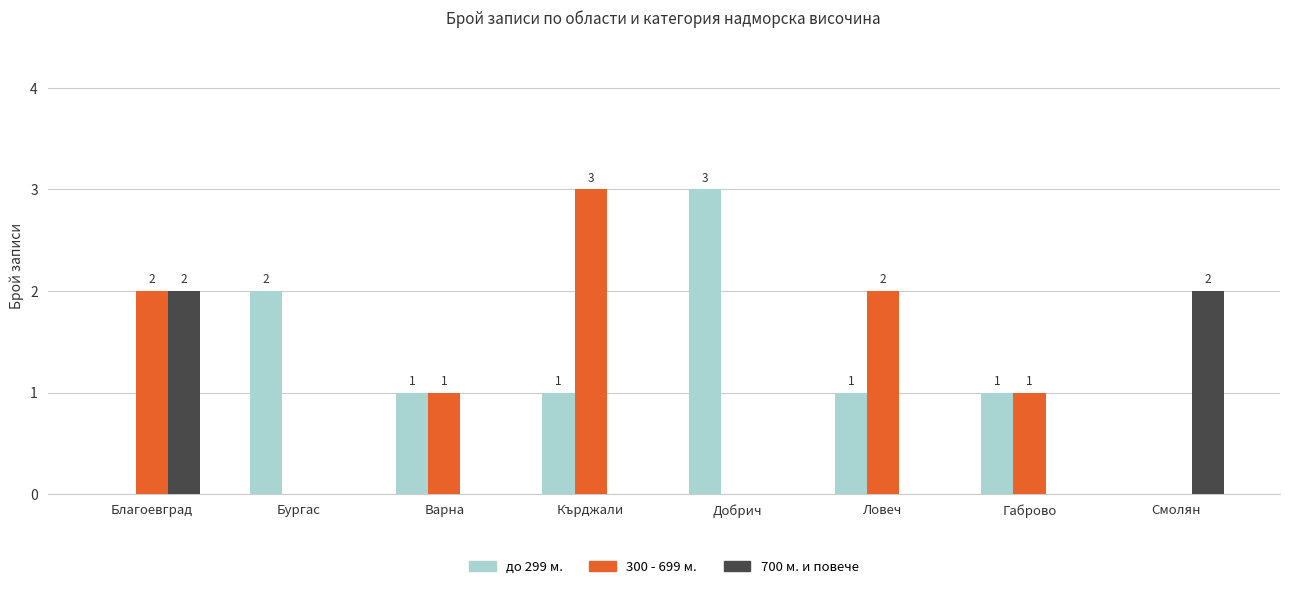

How many 700 м. и повече values are between 0 and 2?

8